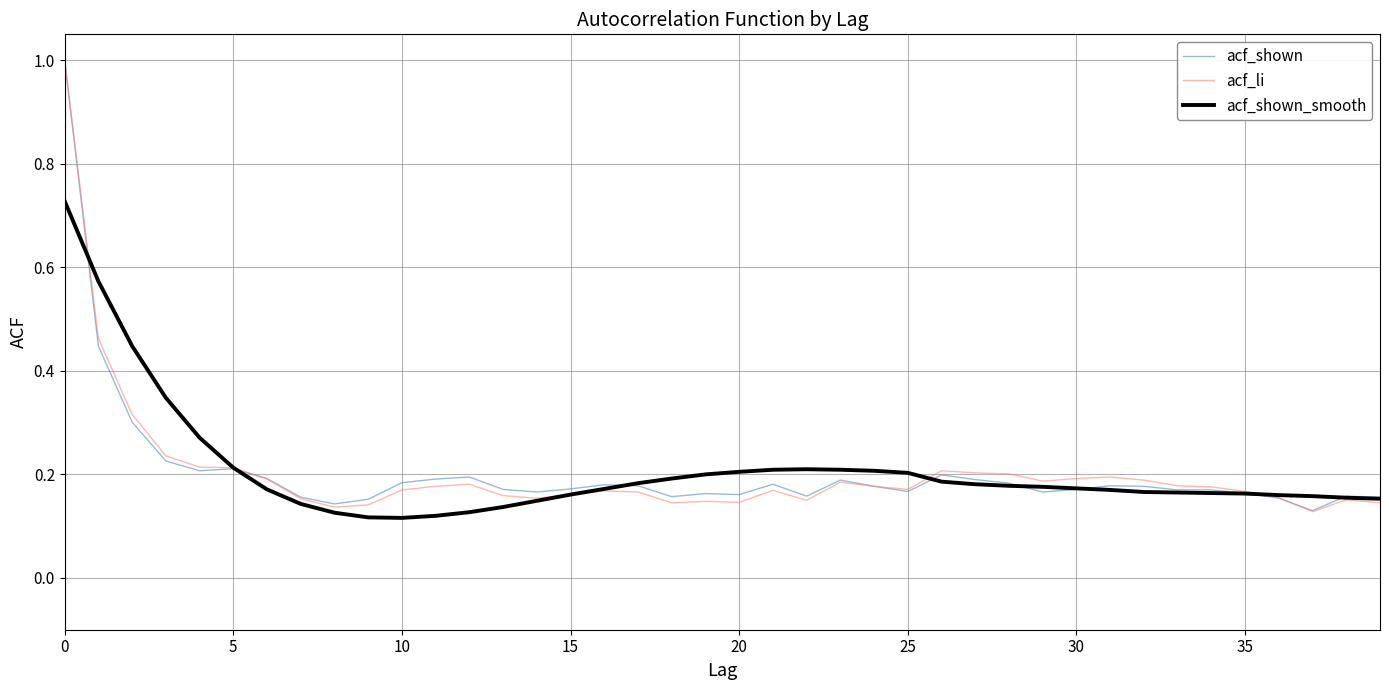

Which series has the widest spread of values?

acf_li